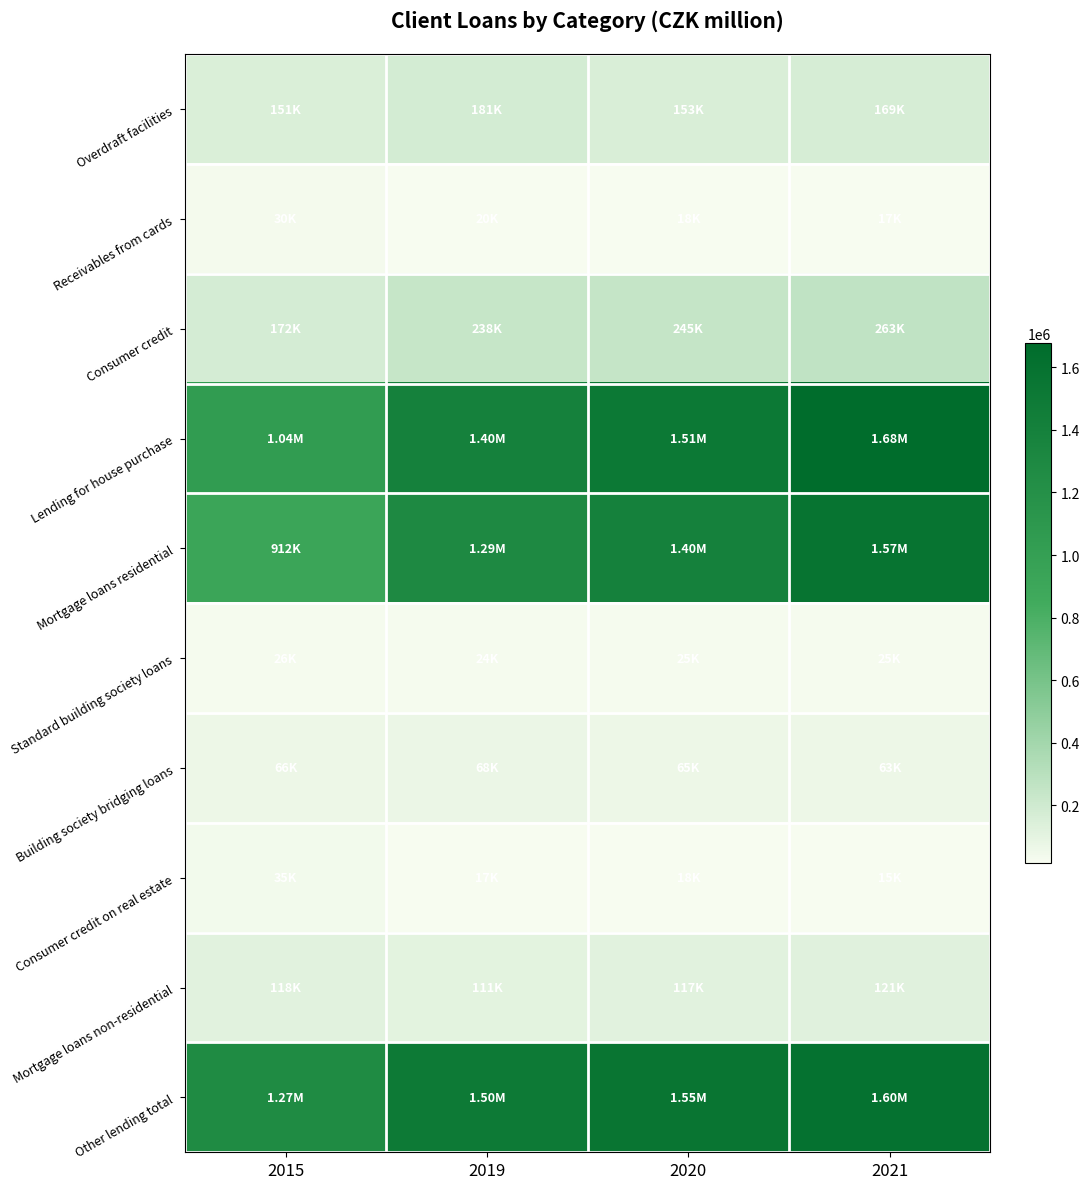

Which label corresponds to the largest value in the chart?

2021